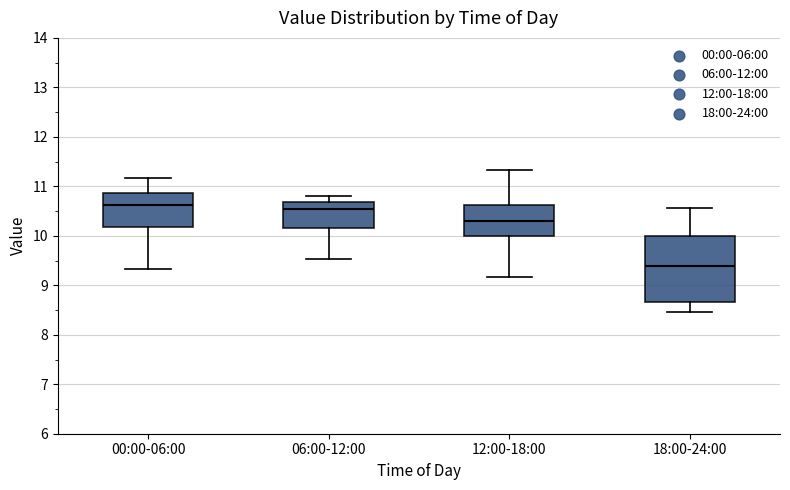

Reading left to right, transcribe this box plot: for each box, give where its median line is, the range the box spans, and where its two whiskers end, as read against the y-axis. The values are not printed on the chart, so give them approximately, as read against the axis.

00:00-06:00: median 10.6, box 10.2 to 10.9, whiskers 9.3 to 11.2
06:00-12:00: median 10.6, box 10.2 to 10.7, whiskers 9.5 to 10.8
12:00-18:00: median 10.3, box 10.0 to 10.6, whiskers 9.2 to 11.3
18:00-24:00: median 9.4, box 8.7 to 10.0, whiskers 8.5 to 10.6